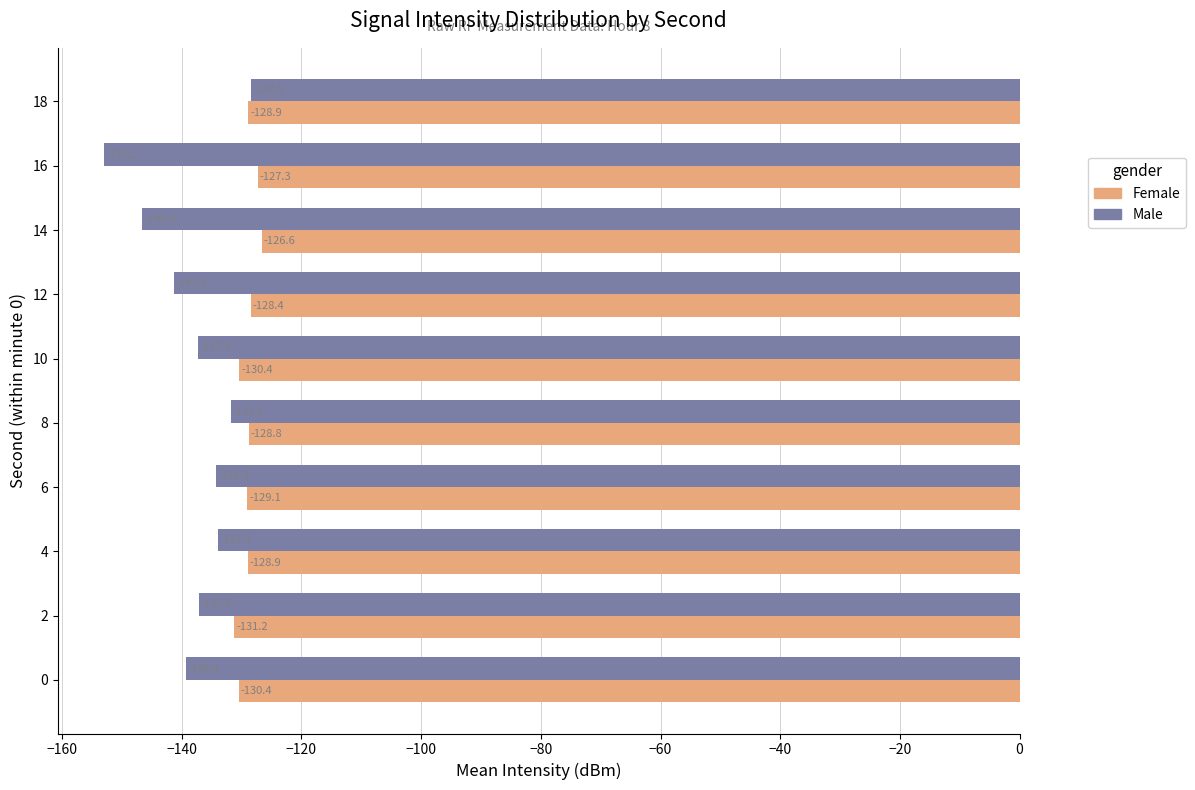

What is the approximate value of Female at 18?

-128.9